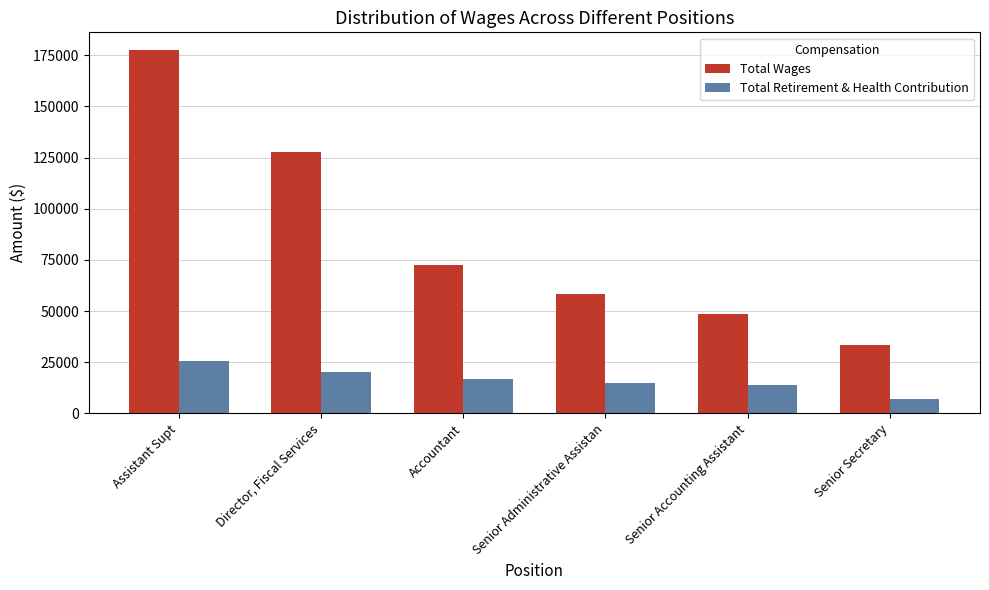

Which label corresponds to the largest value in the chart?

Assistant Supt